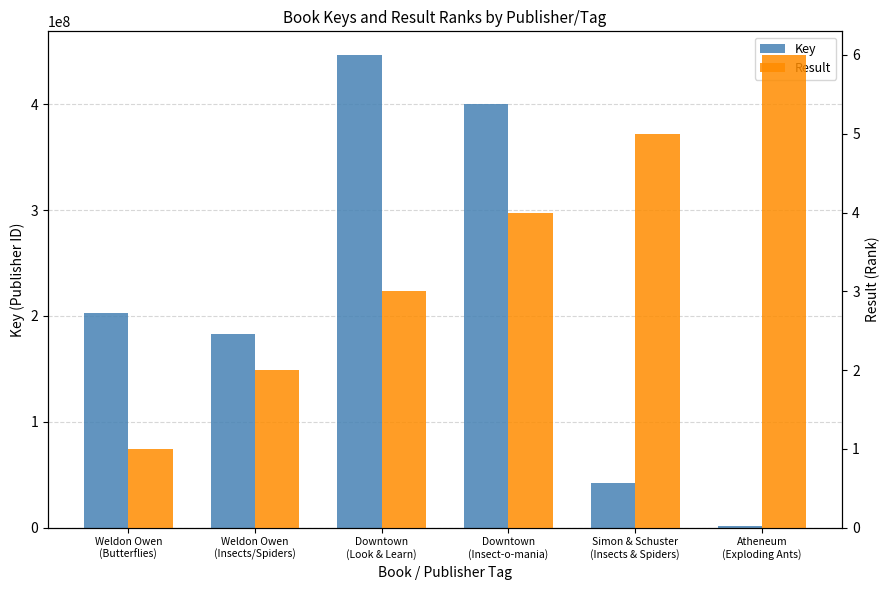

List the series in order of their overall mean, lowest first.

Result, Key